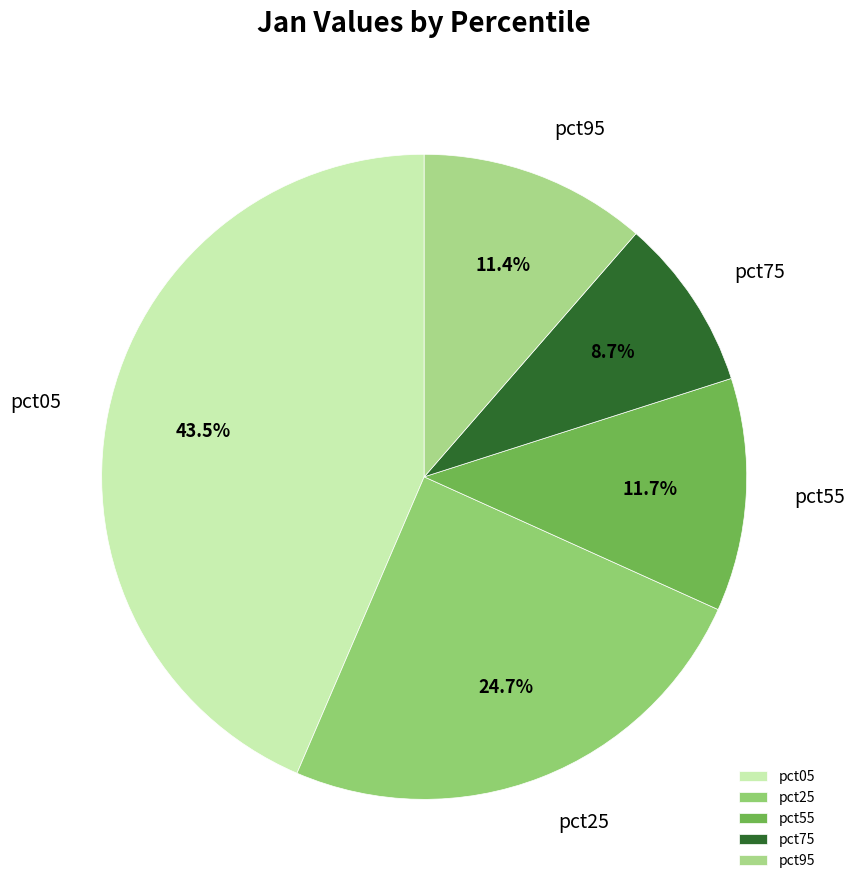

To the nearest percent, what is the average slice percentage?

20%